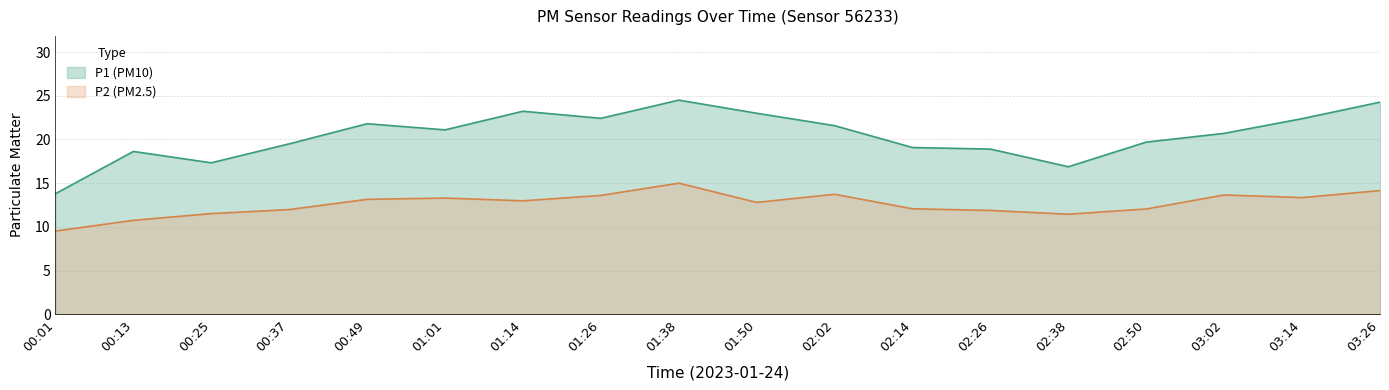

Rank the series by their maximum value, from highest to lowest.

P1 (PM10), P2 (PM2.5)